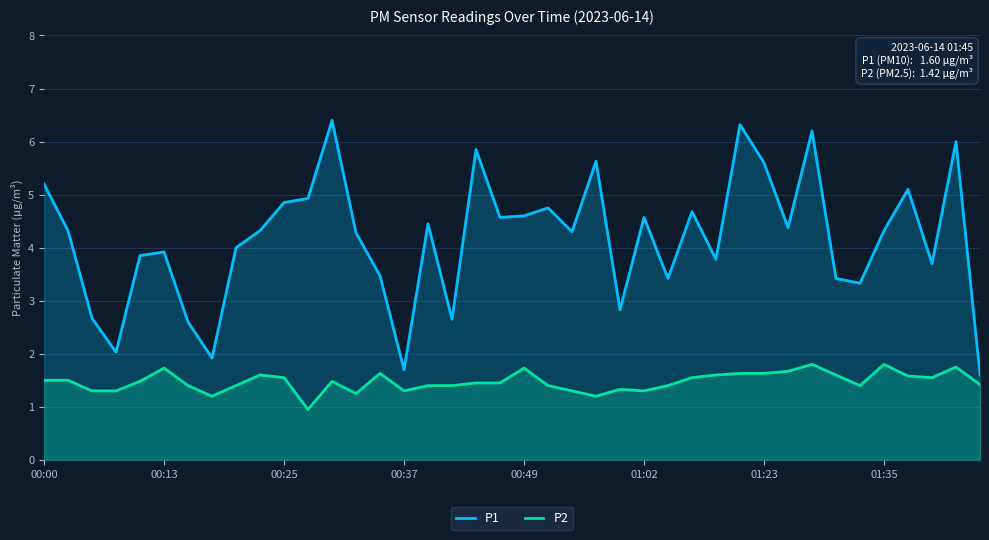

True or false: P1 and P2 intersect in this chart.

False